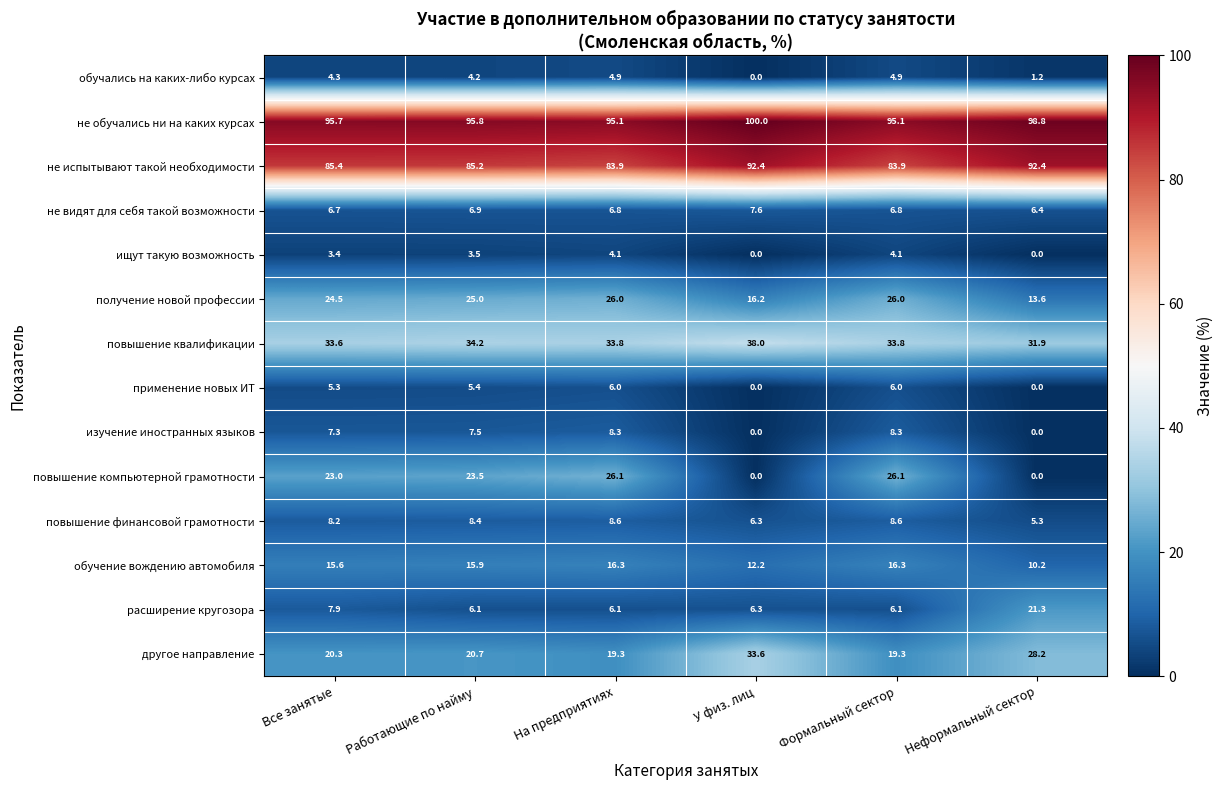

Which series has the largest range (max minus min)?

повышение компьютерной грамотности